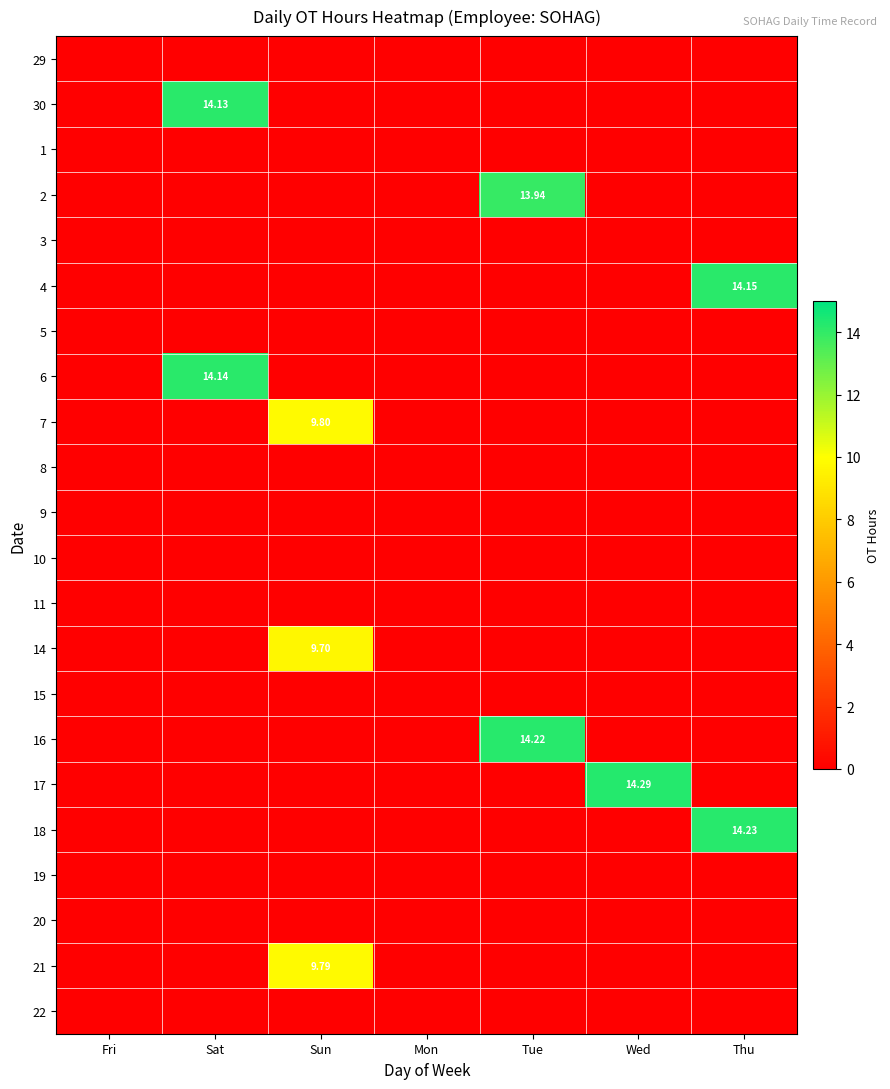

List the labels in order of 17 value, largest first.

Wed, Fri, Sat, Sun, Mon, Tue, Thu